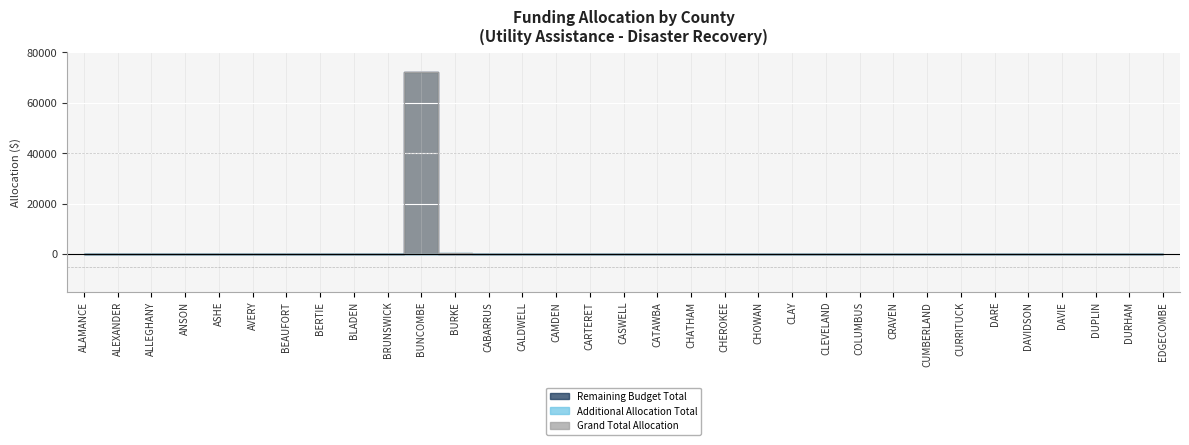

What position from the right is DUPLIN?

3